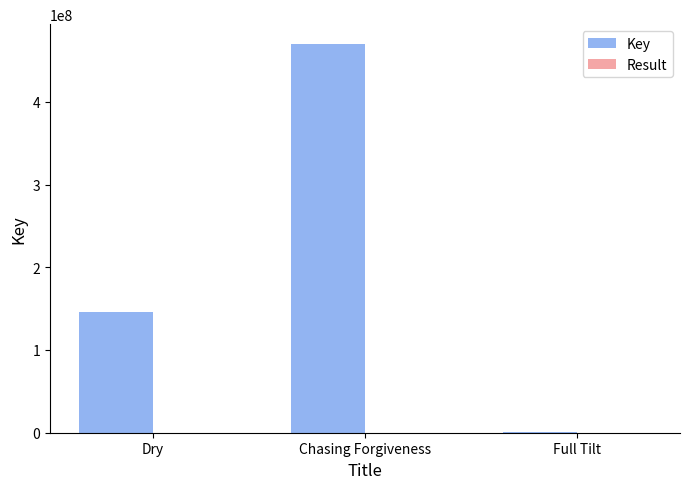

At which category is the sum across all series the highest?

Chasing Forgiveness